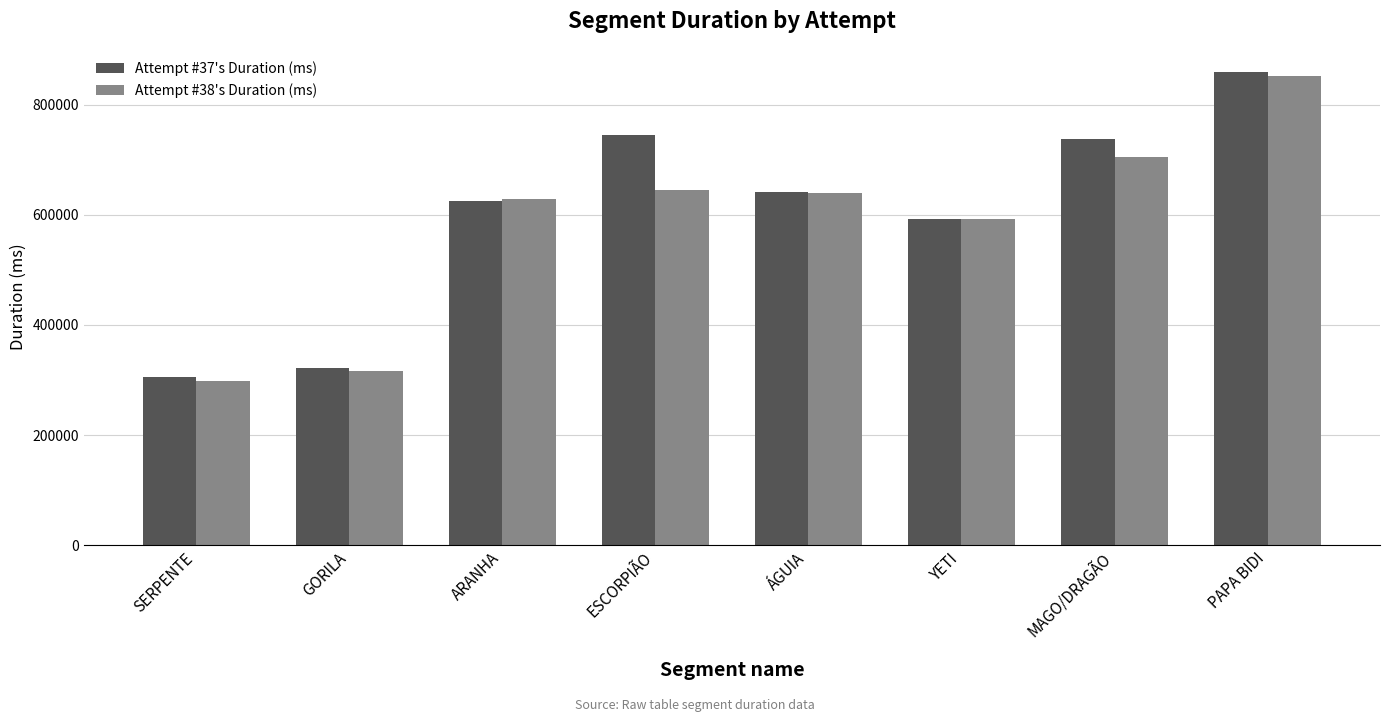

What is the total value across all series at ARANHA?

1252707